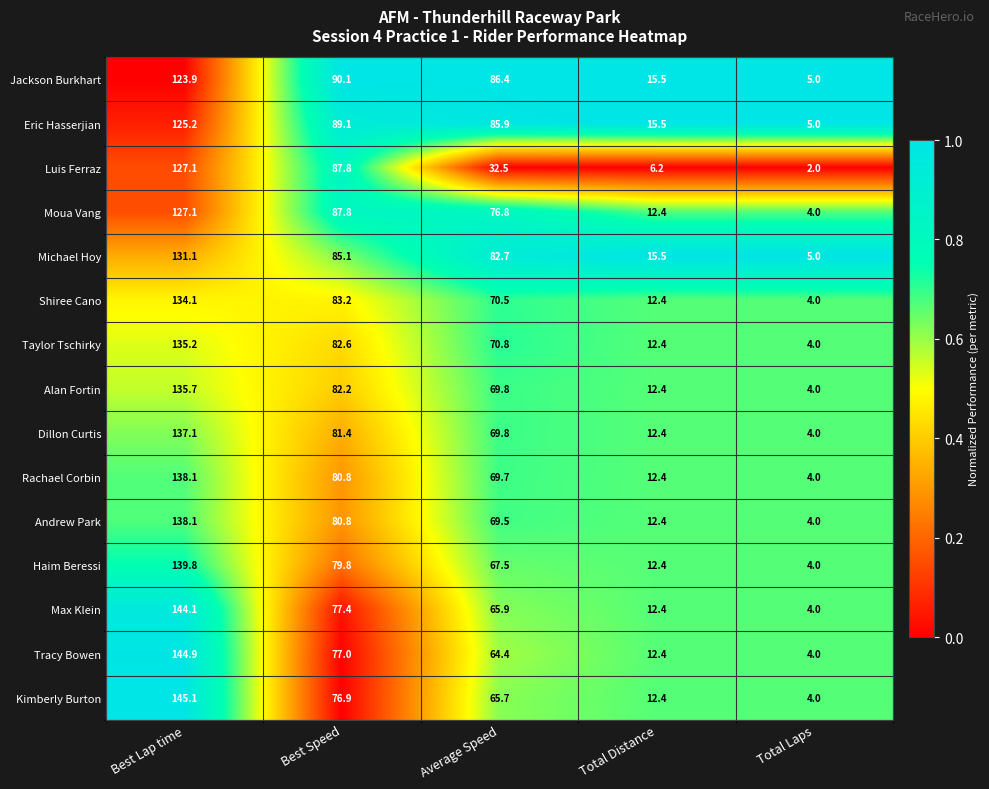

What is the difference between the Dillon Curtis values at Total Laps and Best Speed?

77.4